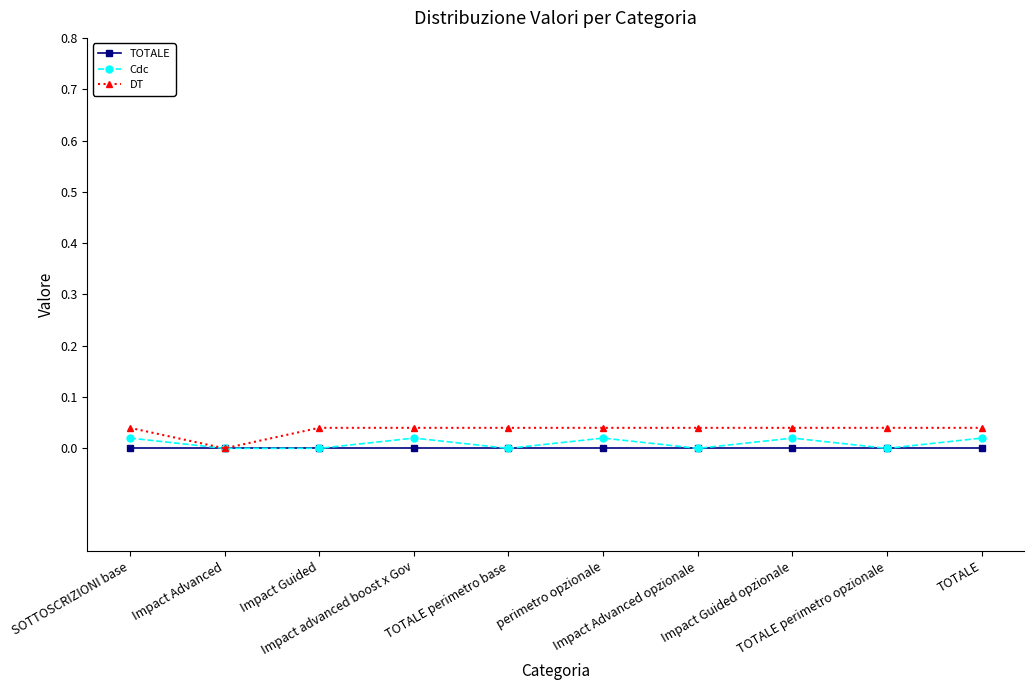

Count the number of categories in the chart.

10